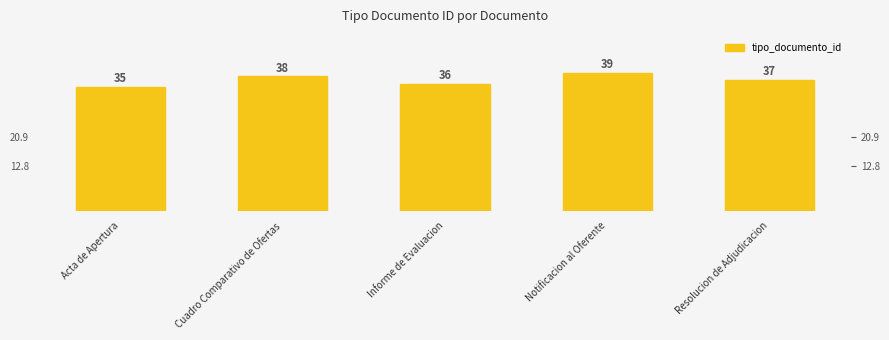

Count the number of values greater than 37.

2